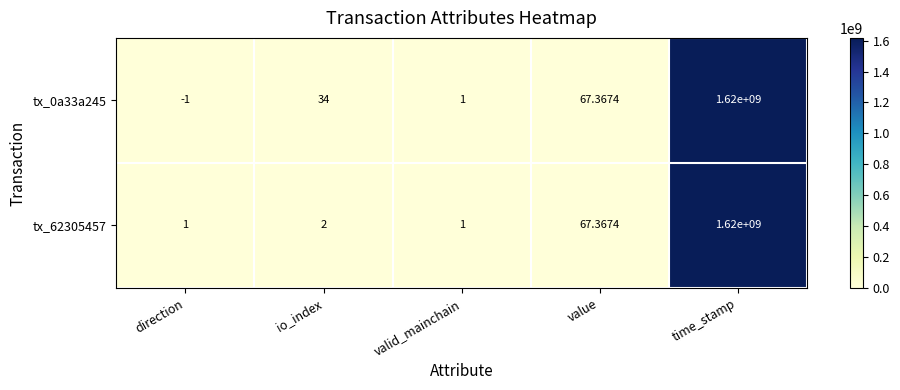

Which label corresponds to the smallest value in the chart?

direction